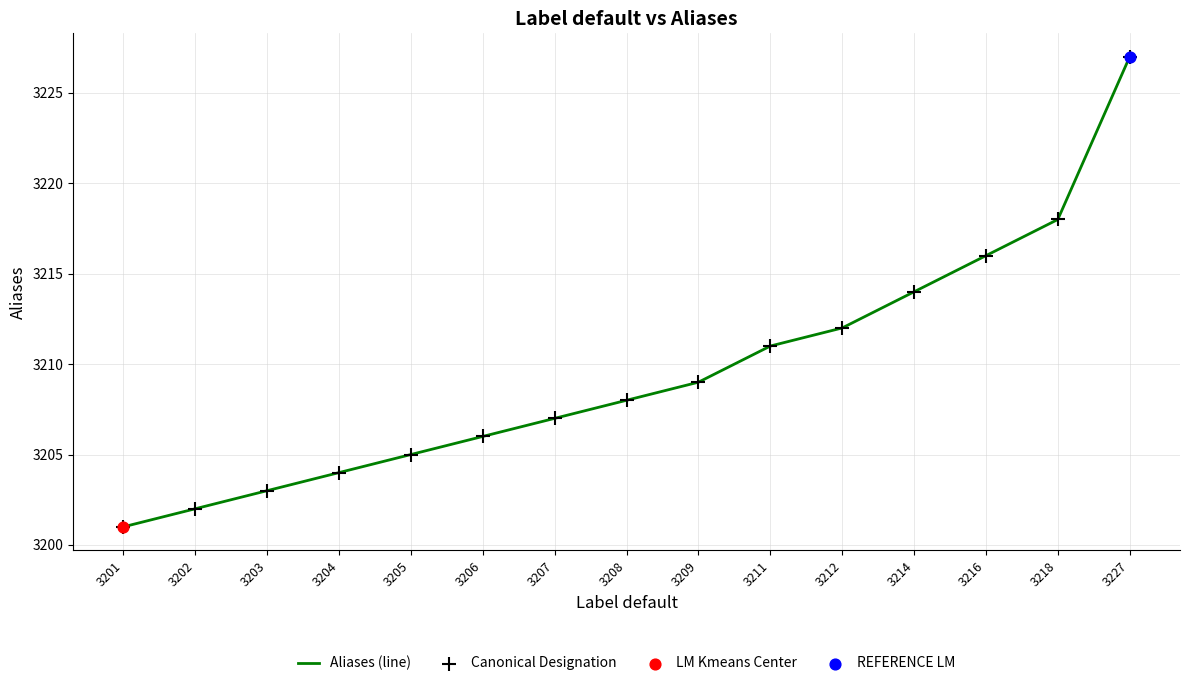

What is the difference between the maximum and minimum values?

26